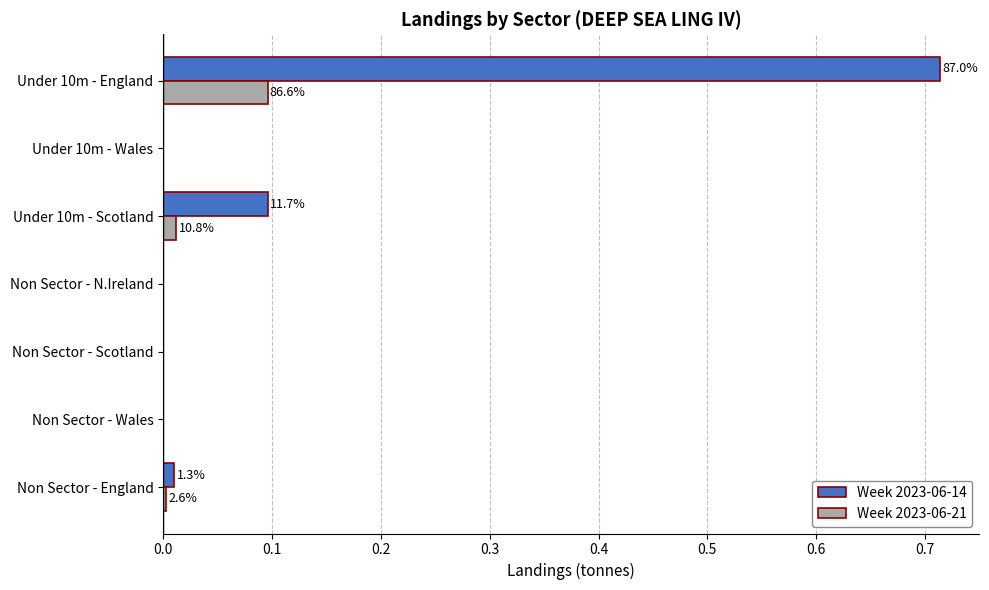

Is it true that Week 2023-06-14 equals 0.0 at Non Sector - N.Ireland?

True